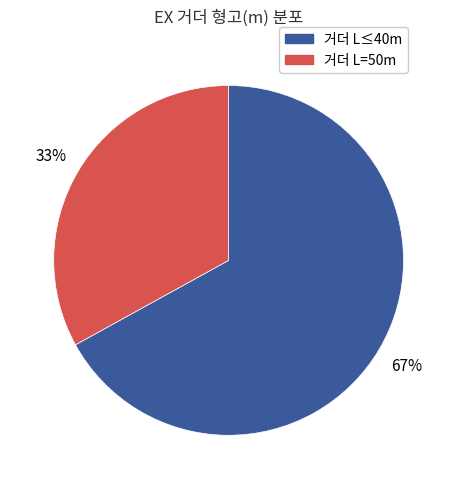

Is there a majority slice in this chart?

Yes